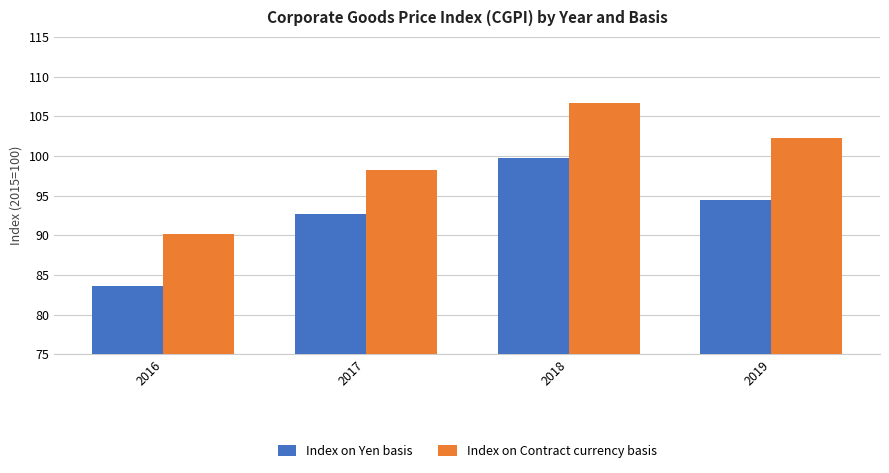

Rank the series by their maximum value, from highest to lowest.

Index on Contract currency basis, Index on Yen basis